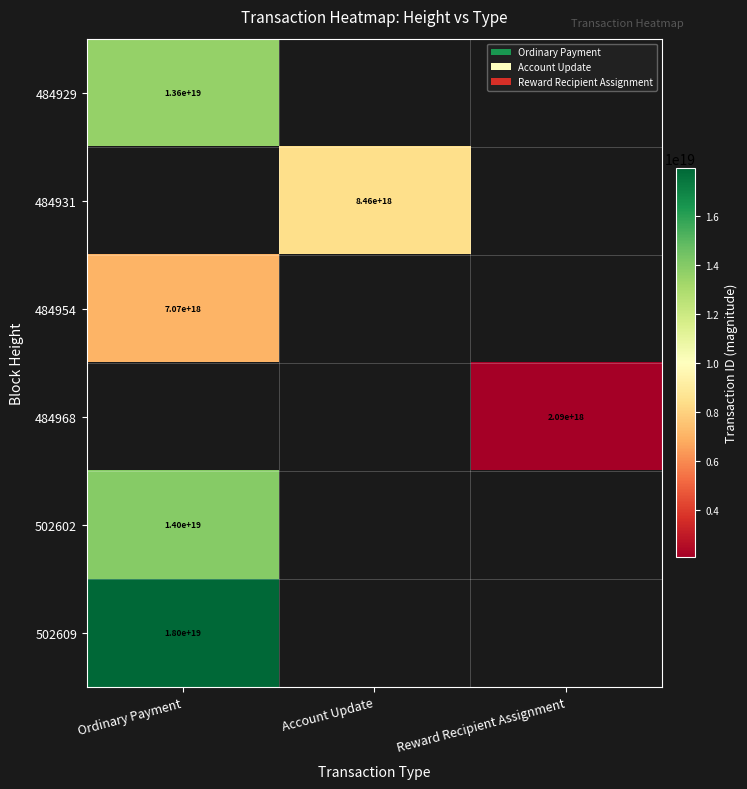

Is the value of 502602 at Ordinary Payment greater than the value of 502609 at Ordinary Payment?

No